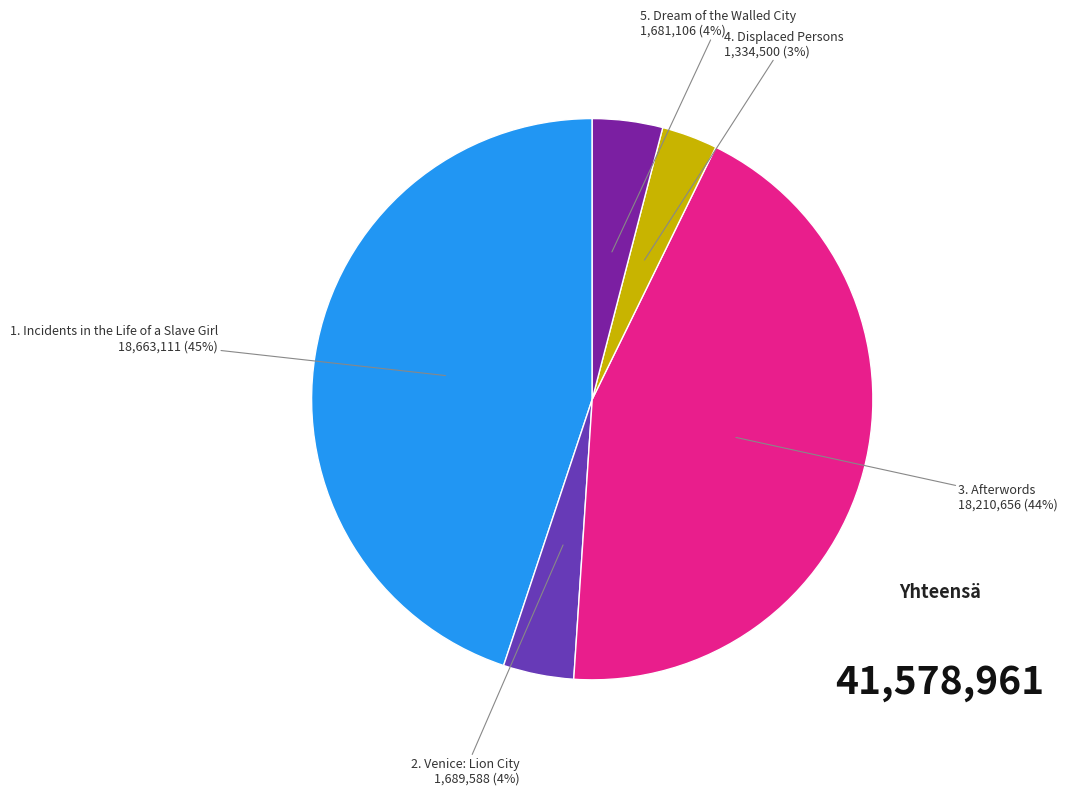

What percentage is the 4. Displaced Persons slice, to the nearest percent?

3%